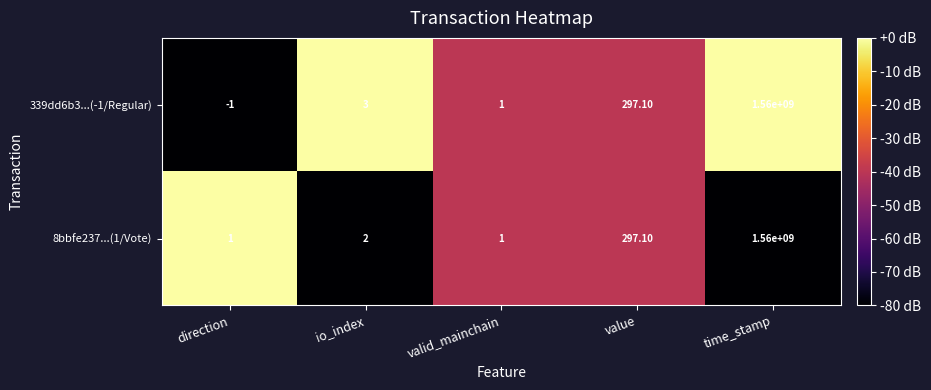

What is the maximum value shown in the chart?

1560000000.0